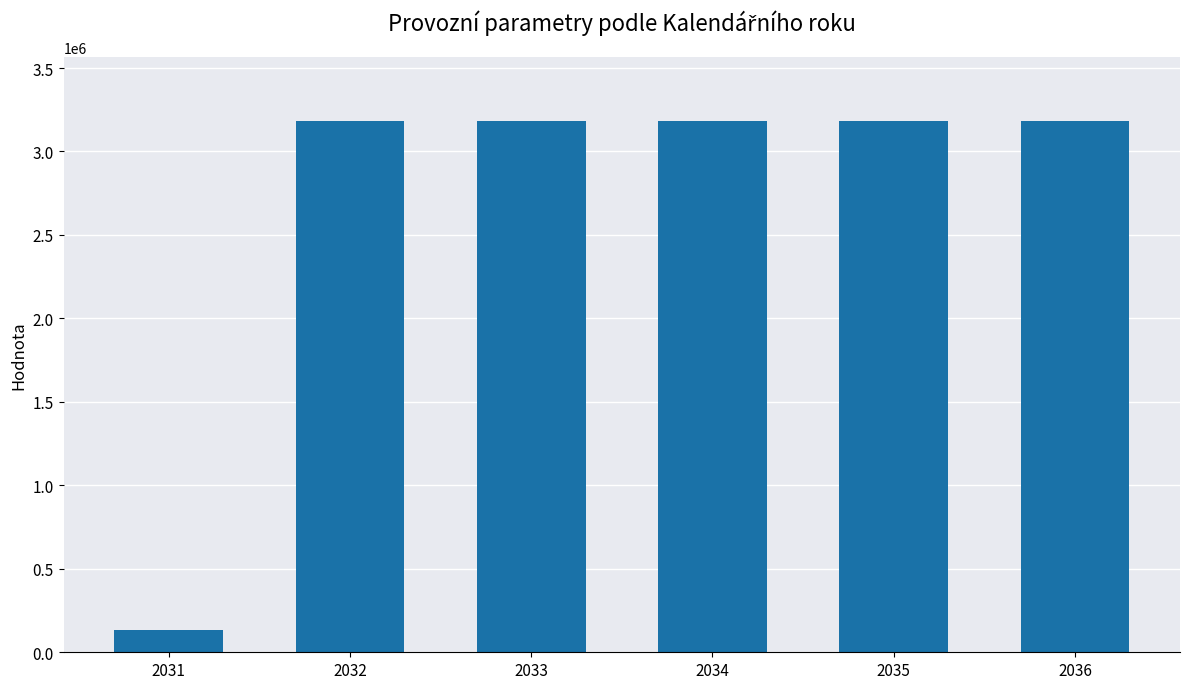

What is the maximum value shown in the chart?

3181517.5